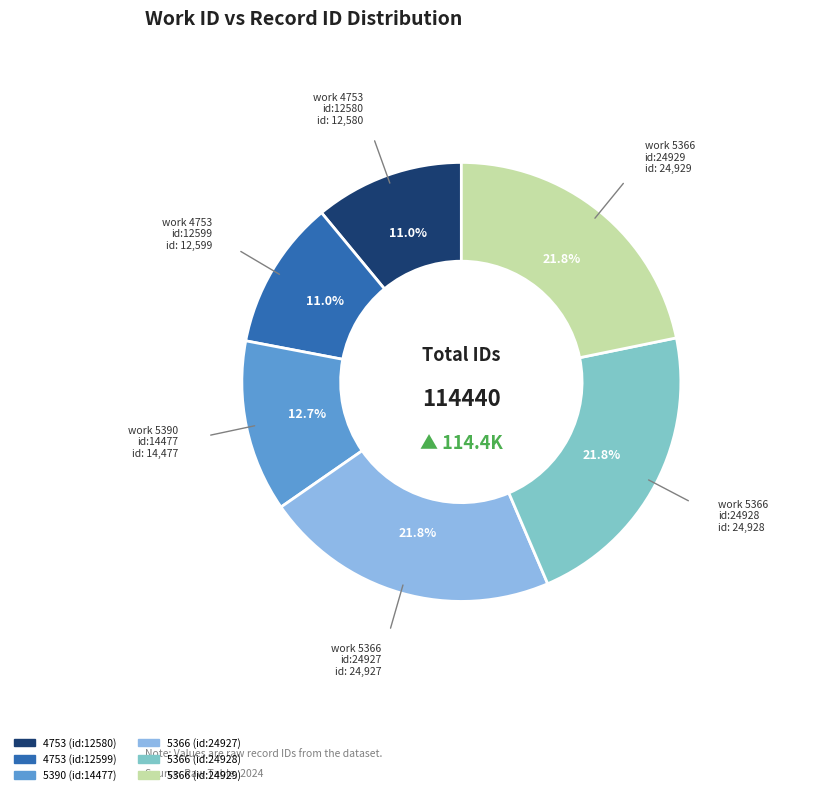

True or false: 4753 (id:12580) accounts for 24% of the total.

False